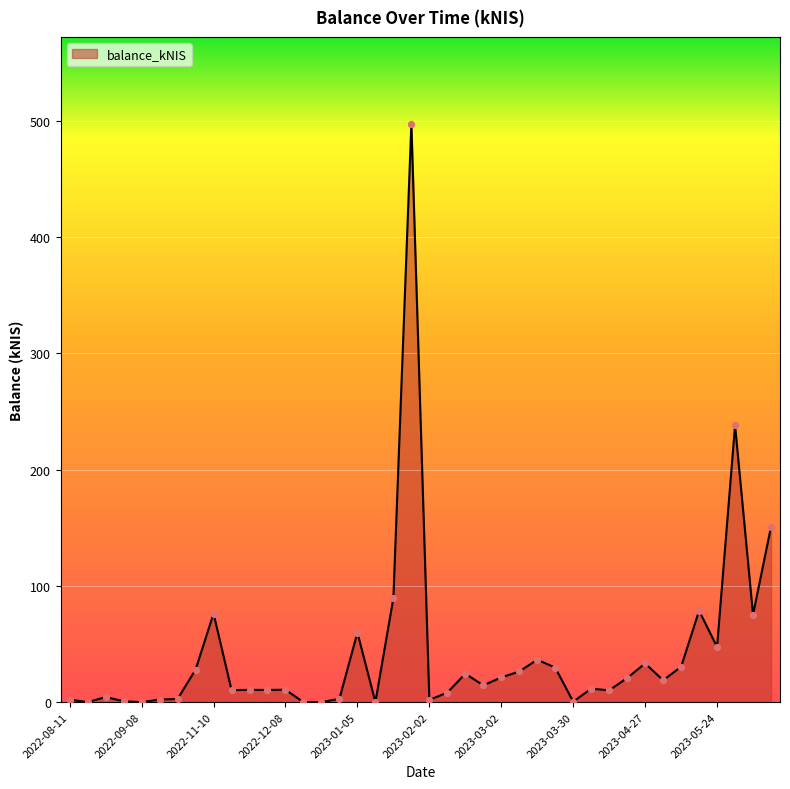

What is the greatest value displayed?

497.3